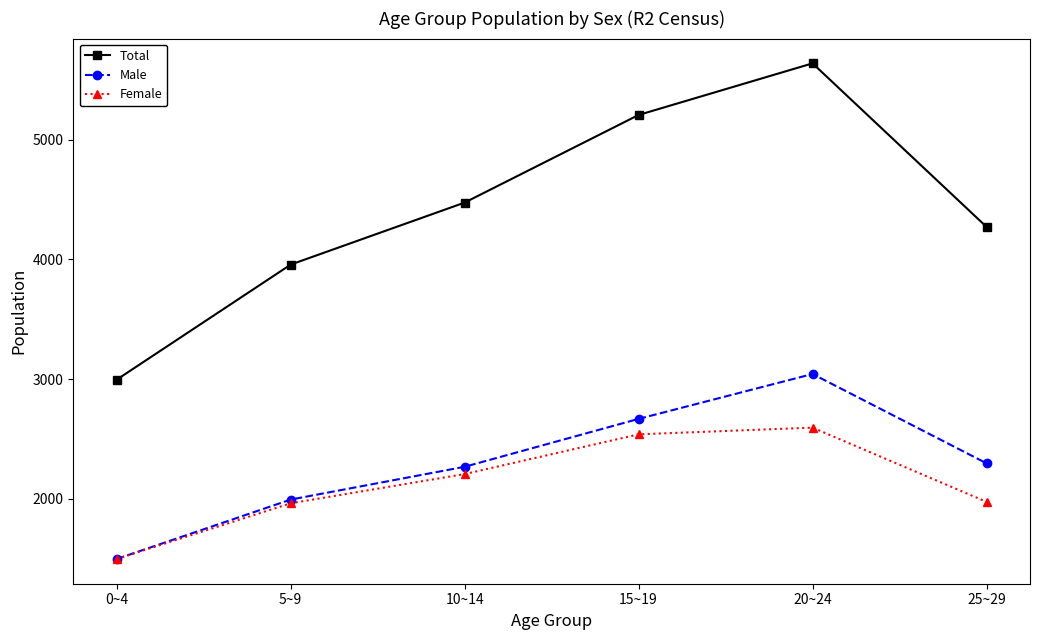

True or false: Total and Female intersect in this chart.

False